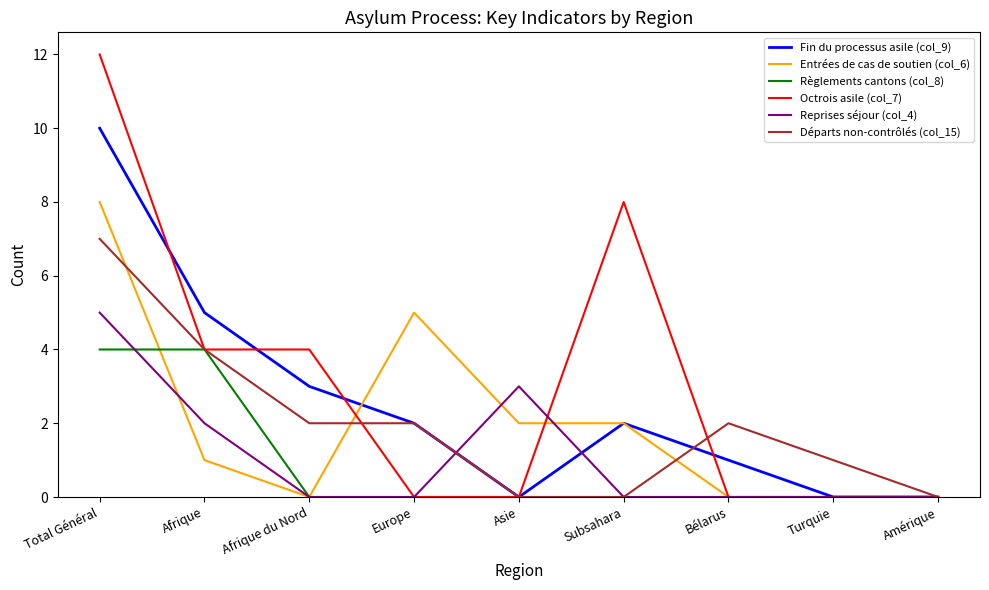

Between which two adjacent categories do Règlements cantons (col_8) and Reprises séjour (col_4) first intersect?

Total Général and Afrique